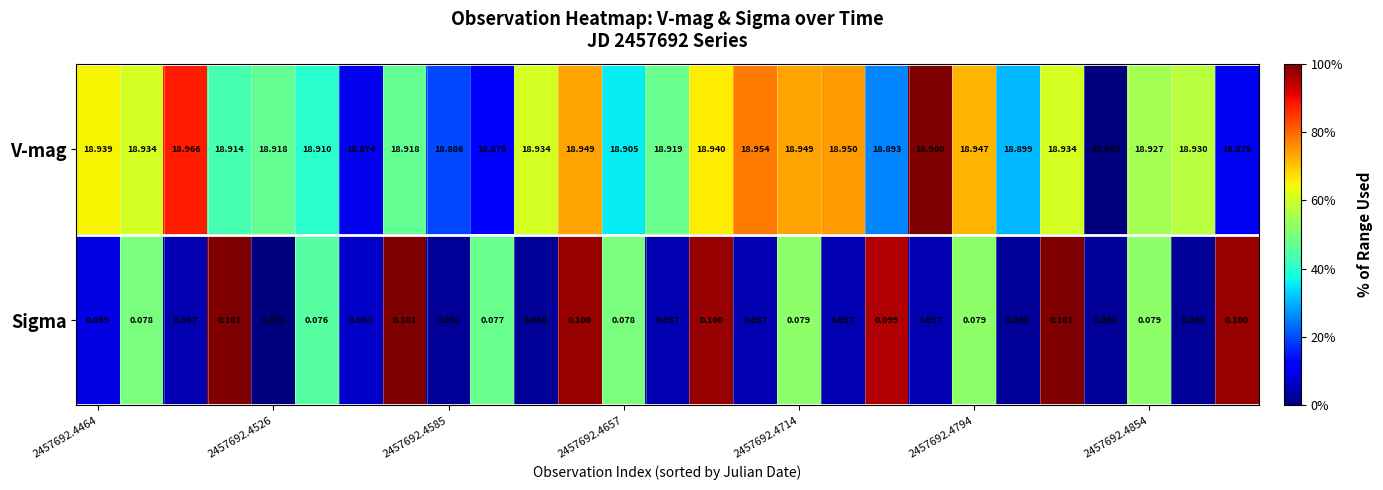

Rank the series by their average value, from highest to lowest.

V-mag, Sigma